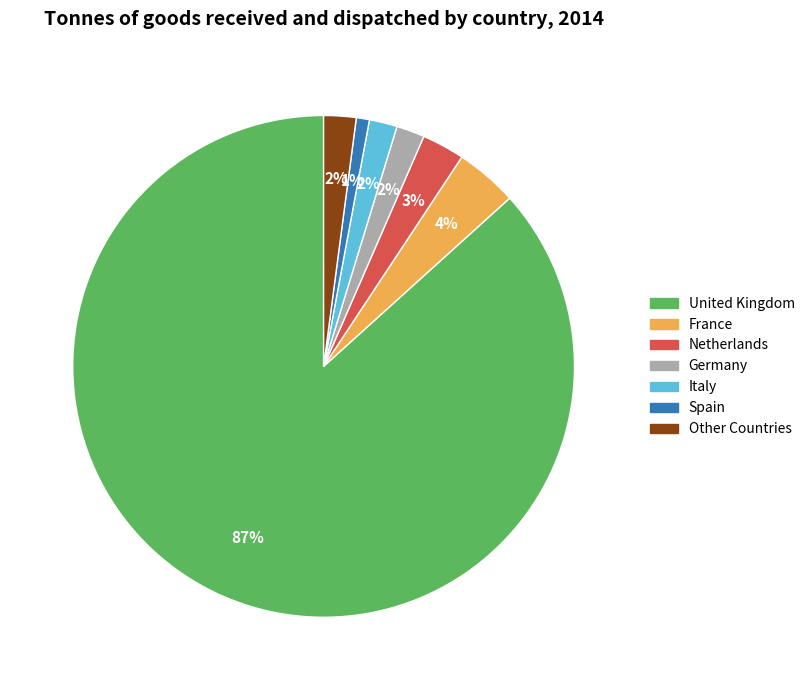

The United Kingdom slice represents 87% of the pie. True or false?

True